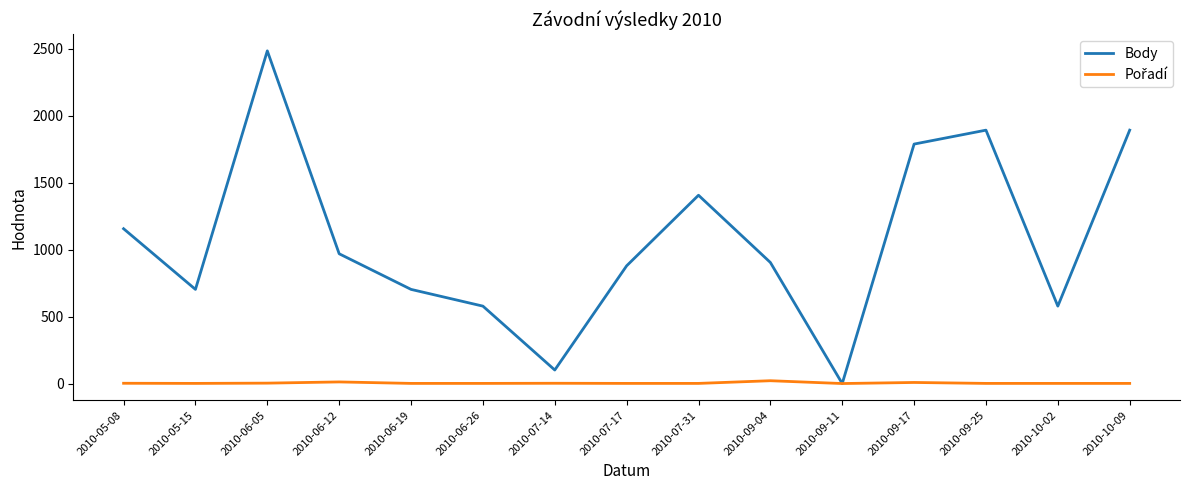

True or false: Body has a value of 966 at 2010-09-17.

False